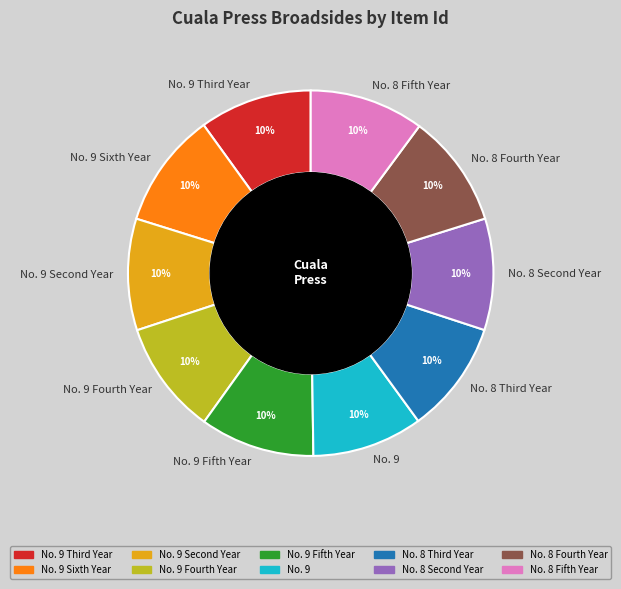

To the nearest percent, what percentage of the pie is No. 9 Sixth Year?

10%